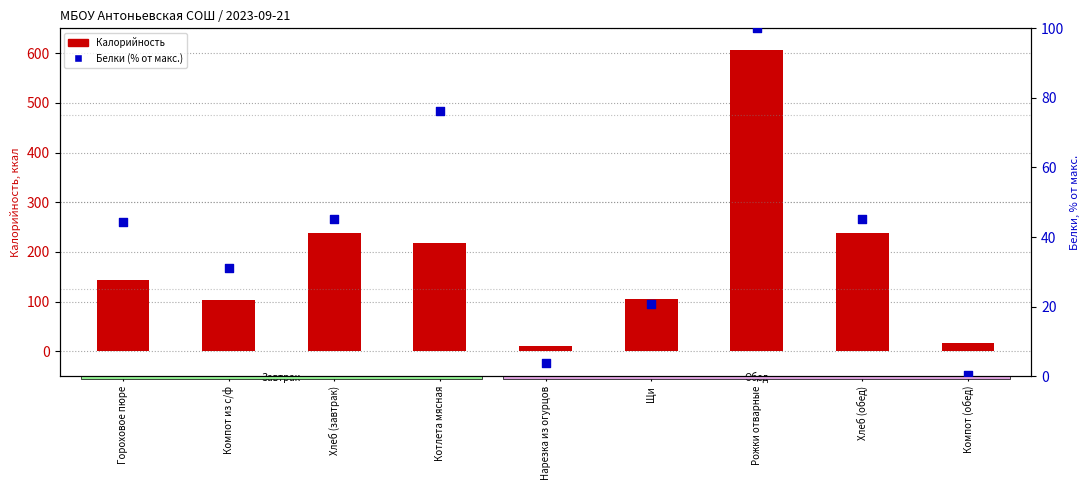

At which category is the sum across all series the highest?

Рожки отварные